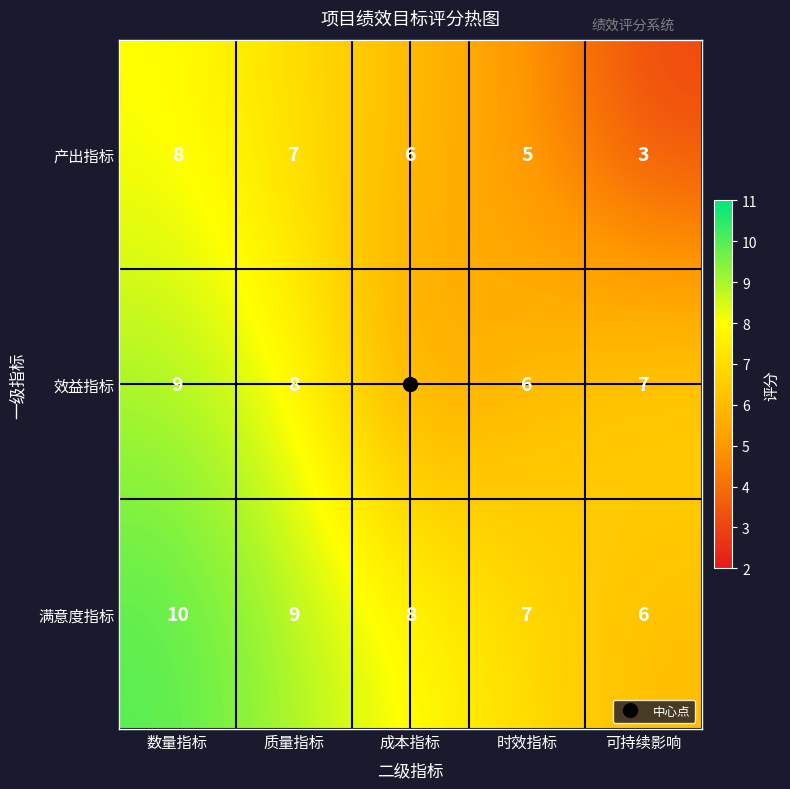

At which category does the chart reach its minimum across all series?

可持续影响